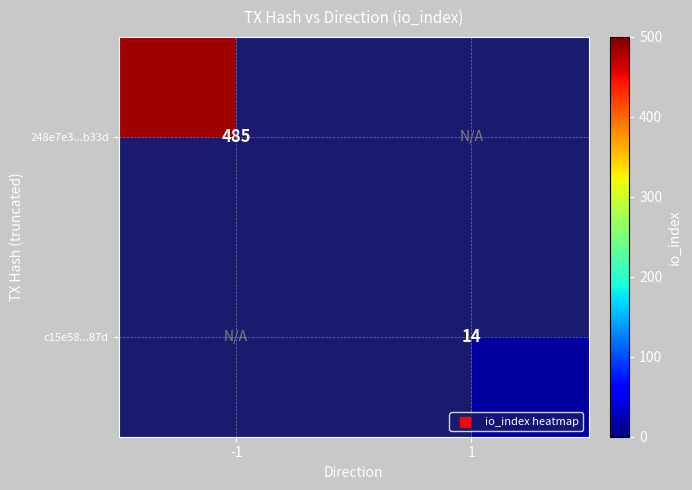

True or false: 248e7e3...b33d has a value of 755 at -1.

False